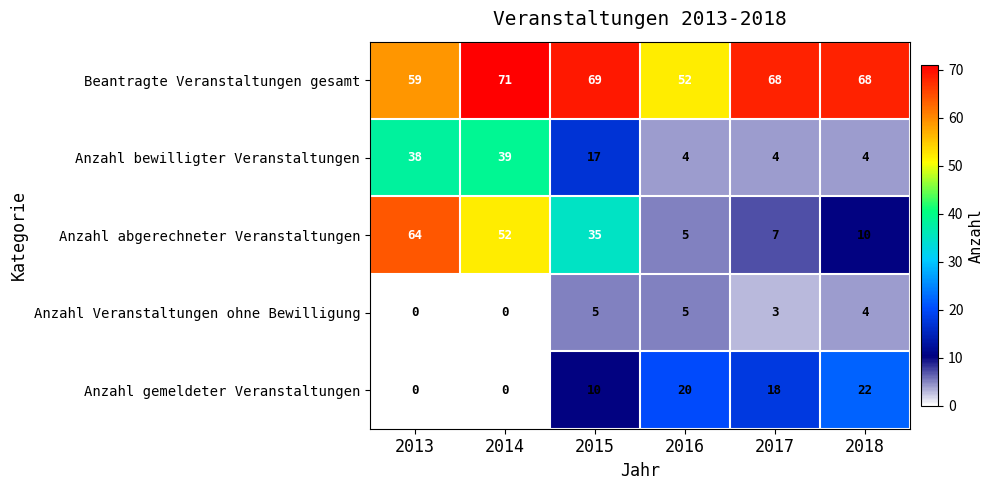

At how many categories does at least one series exceed 20?

6